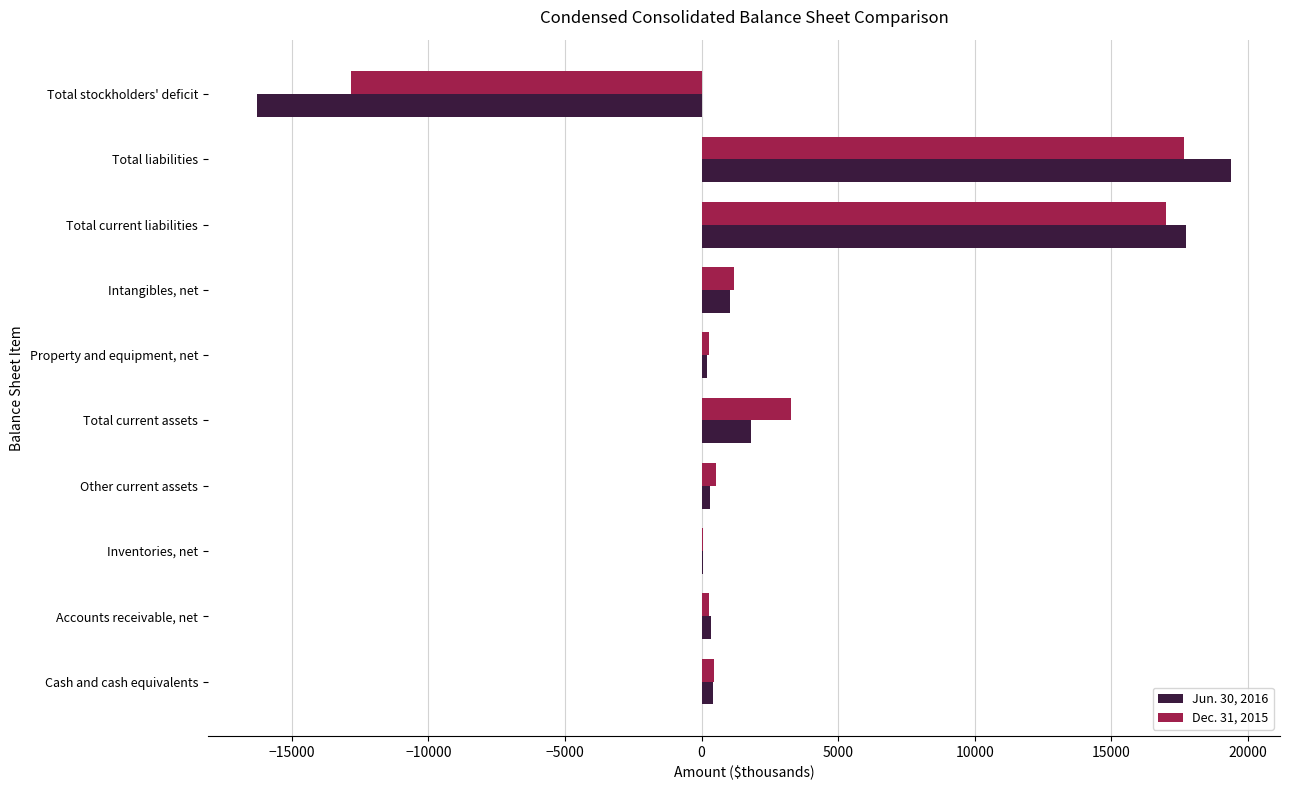

Is the value of Dec. 31, 2015 at Total current liabilities greater than the value of Jun. 30, 2016 at Intangibles, net?

Yes